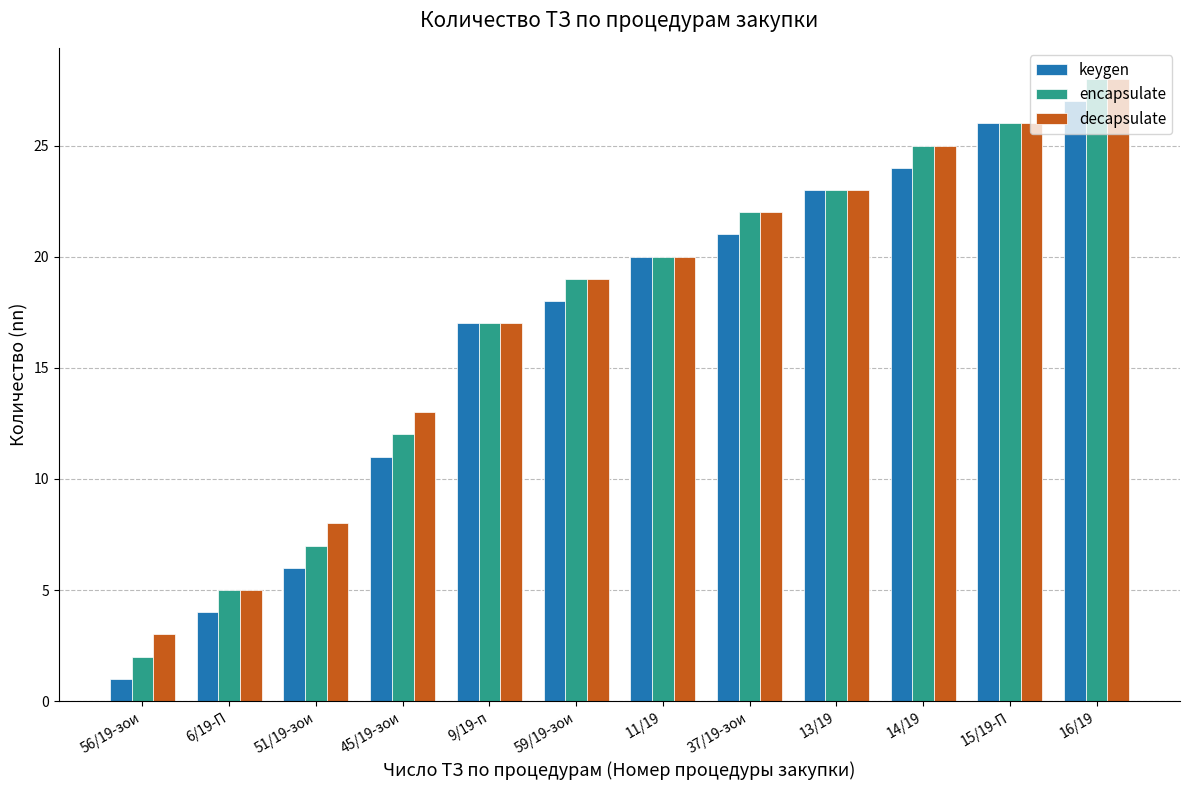

What is the difference between the maximum and minimum values in the encapsulate series?

26